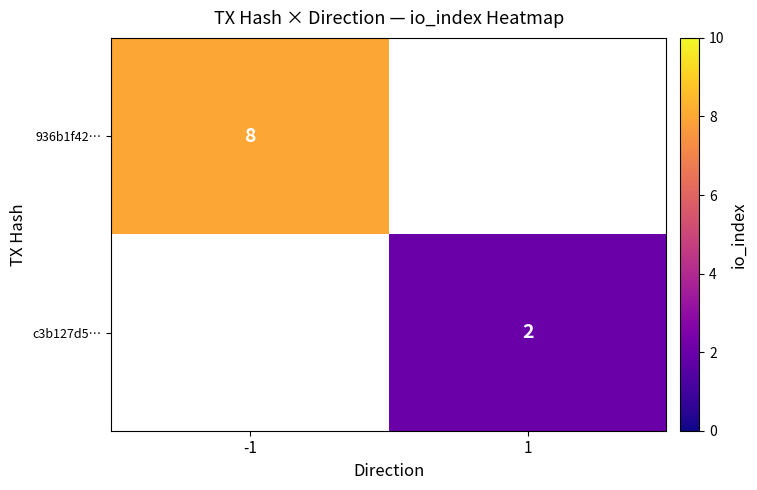

The value of c3b127d5… at 1 is 3. True or false?

False